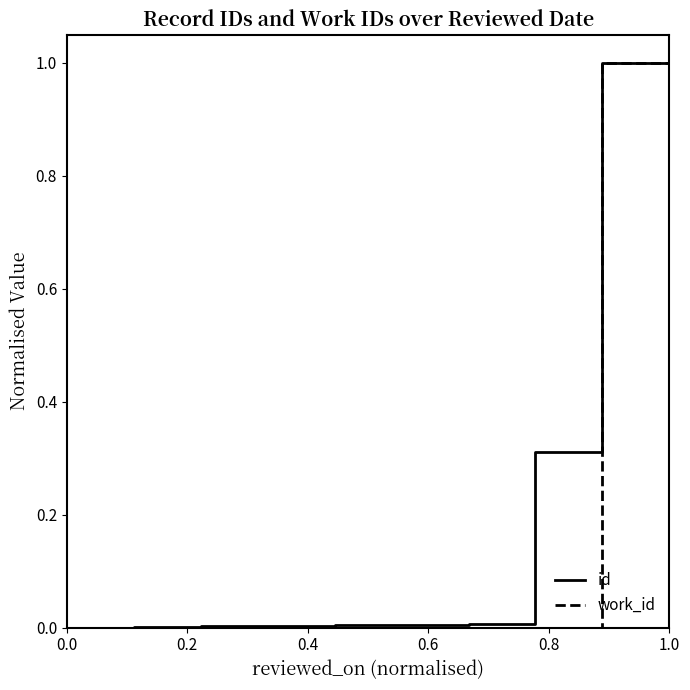

What is the highest value of the work_id series?

1.0